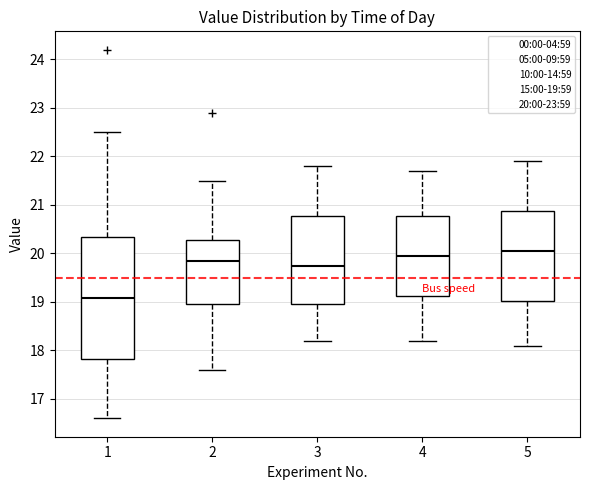

Reading left to right, read every box against the y-axis: the position of its median line, the range the box covers, and the ends of its whiskers. The values are not printed on the chart, so give them approximately, as read against the axis.

1: median 19.1, box 17.8 to 20.3, whiskers 16.6 to 22.5
2: median 19.9, box 19.0 to 20.3, whiskers 17.6 to 21.5
3: median 19.8, box 19.0 to 20.8, whiskers 18.2 to 21.8
4: median 20.0, box 19.1 to 20.8, whiskers 18.2 to 21.7
5: median 20.1, box 19.0 to 20.9, whiskers 18.1 to 21.9